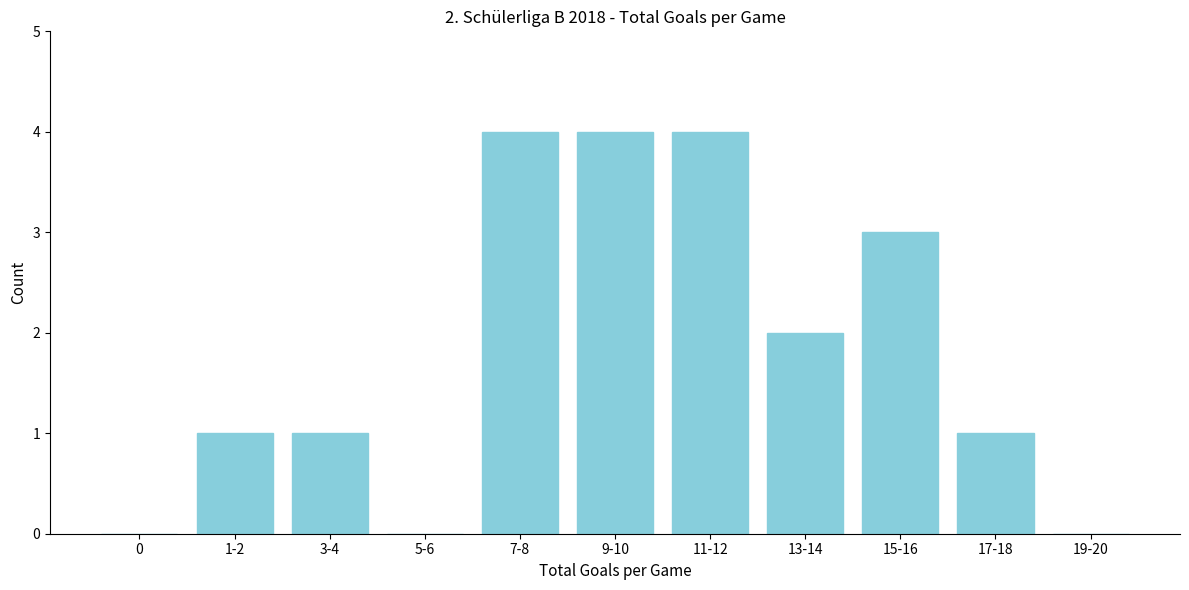

Reading right to left, extract all data points from this chart.

19-20=0	17-18=1	15-16=3	13-14=2	11-12=4	9-10=4	7-8=4	5-6=0	3-4=1	1-2=1	0=0